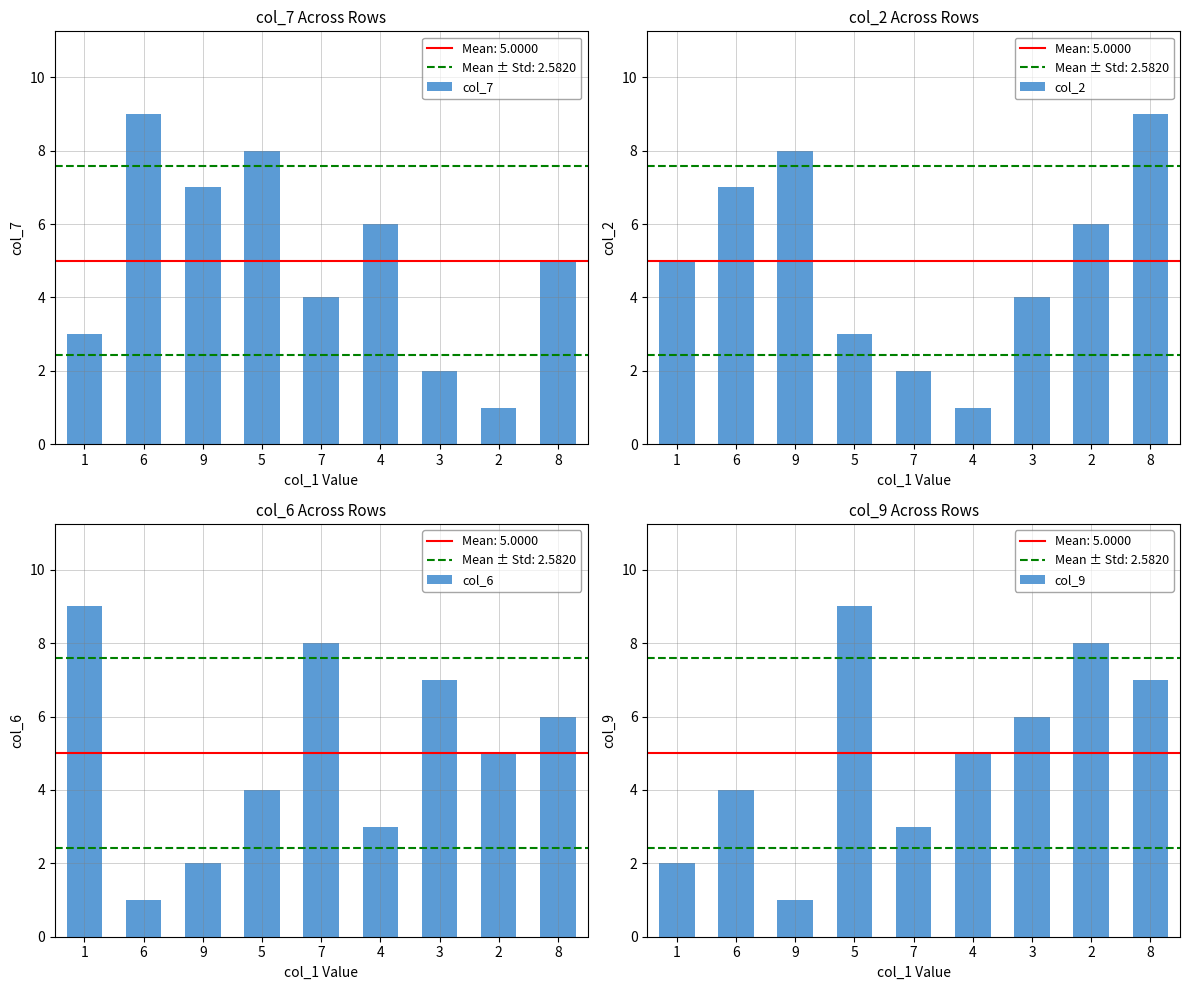

Does the chart contain stacked bars?

No